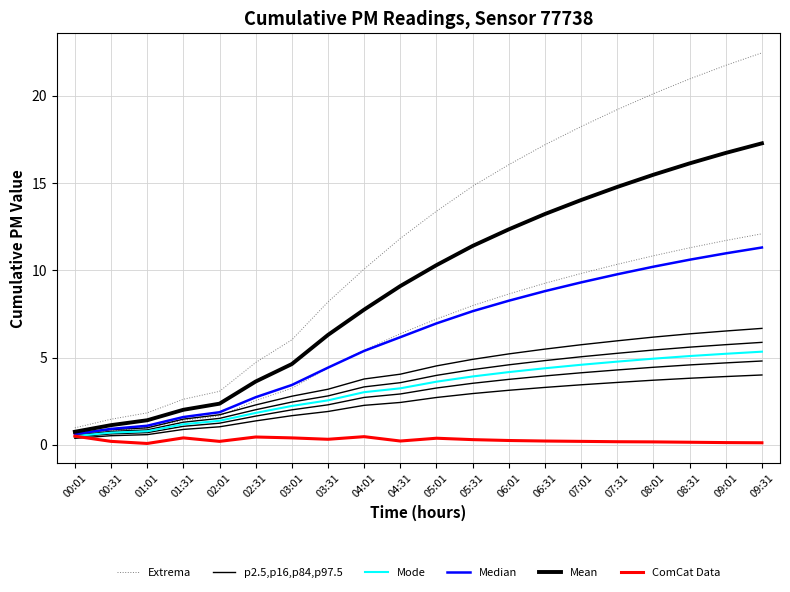

True or false: p2.5,p16,p84,p97.5 has more than 1 interior local peaks.

False